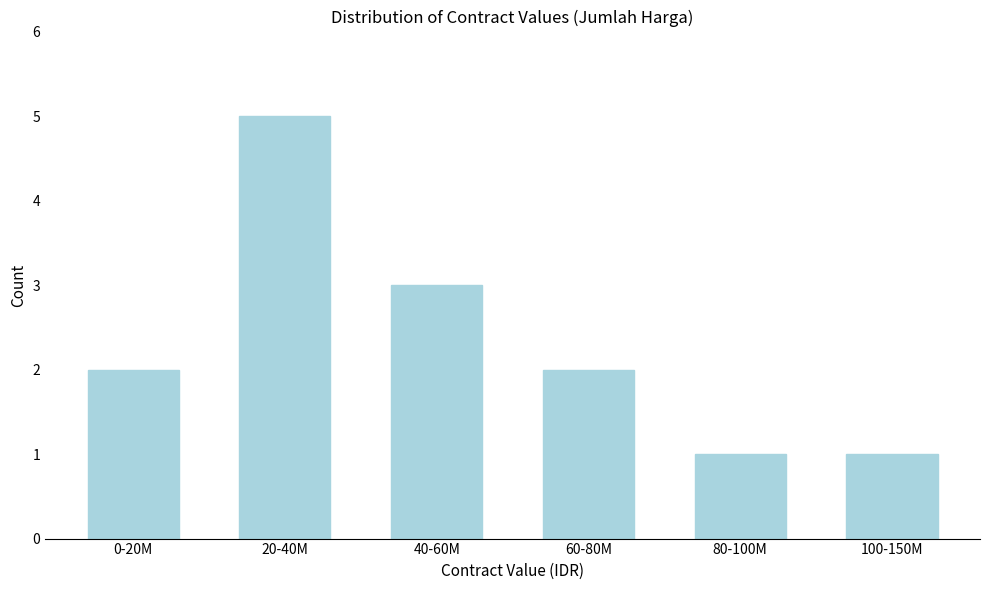

Reading left to right, transcribe all the data shown in this chart.

2	5	3	2	1	1